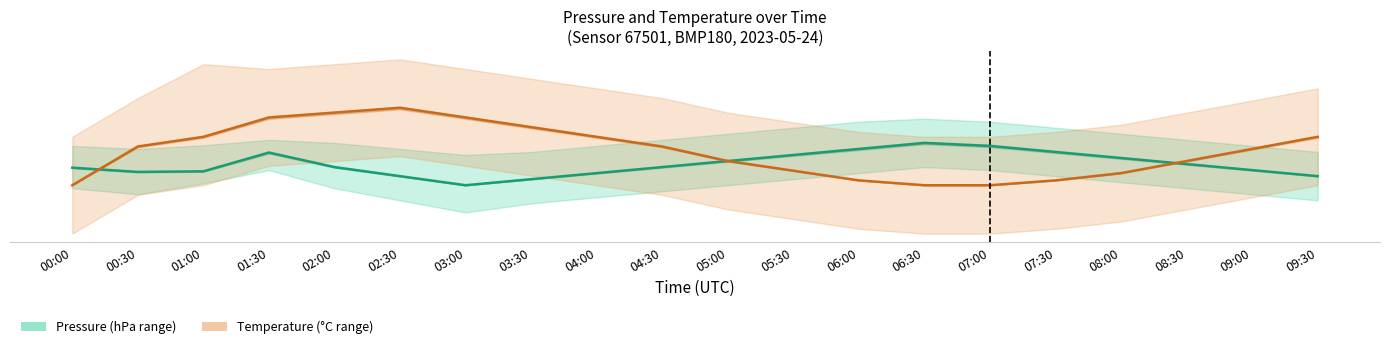

True or false: Pressure has more than 2 points higher than both neighbors.

False